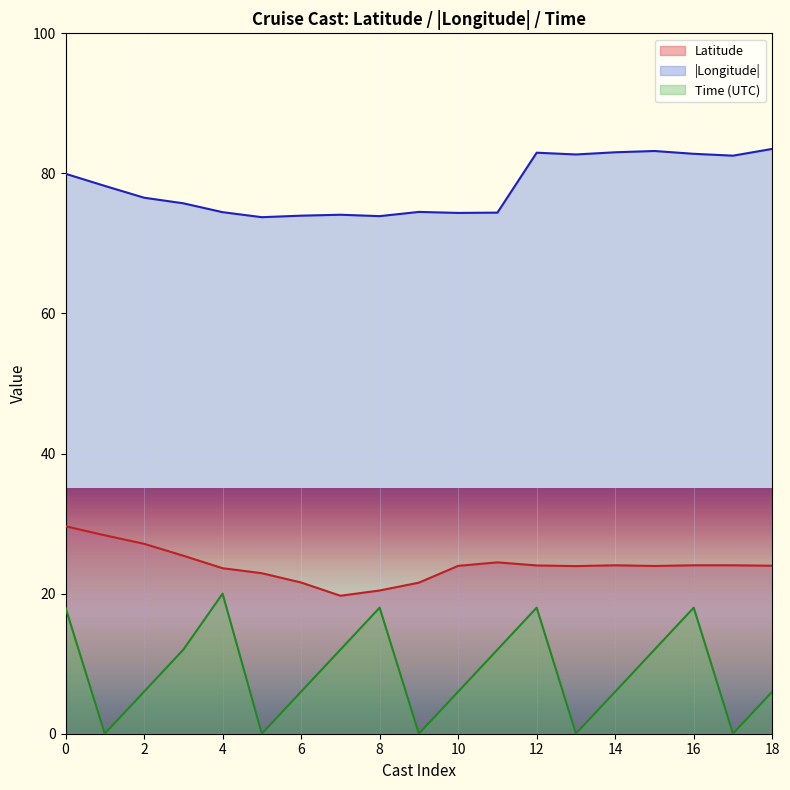

True or false: Longitude and Time intersect in this chart.

False